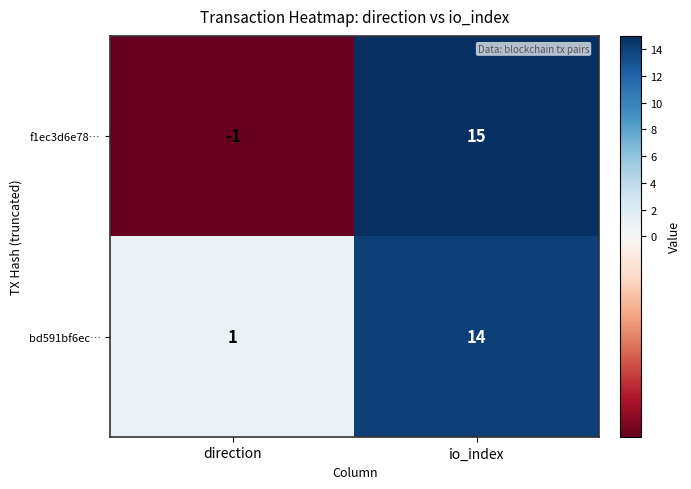

How many categories are shown in the chart?

2